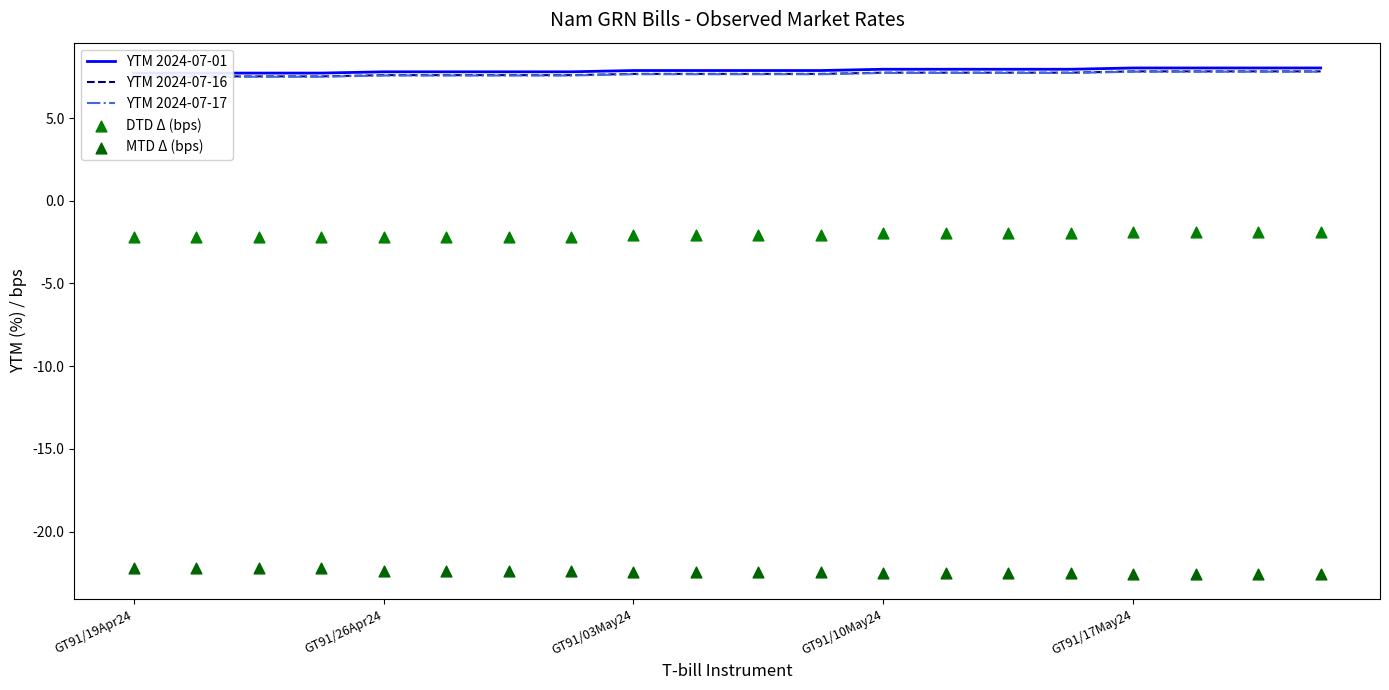

What are all the series names shown in the legend?

YTM 2024-07-01, YTM 2024-07-16, YTM 2024-07-17, DTD Δ (bps), MTD Δ (bps)